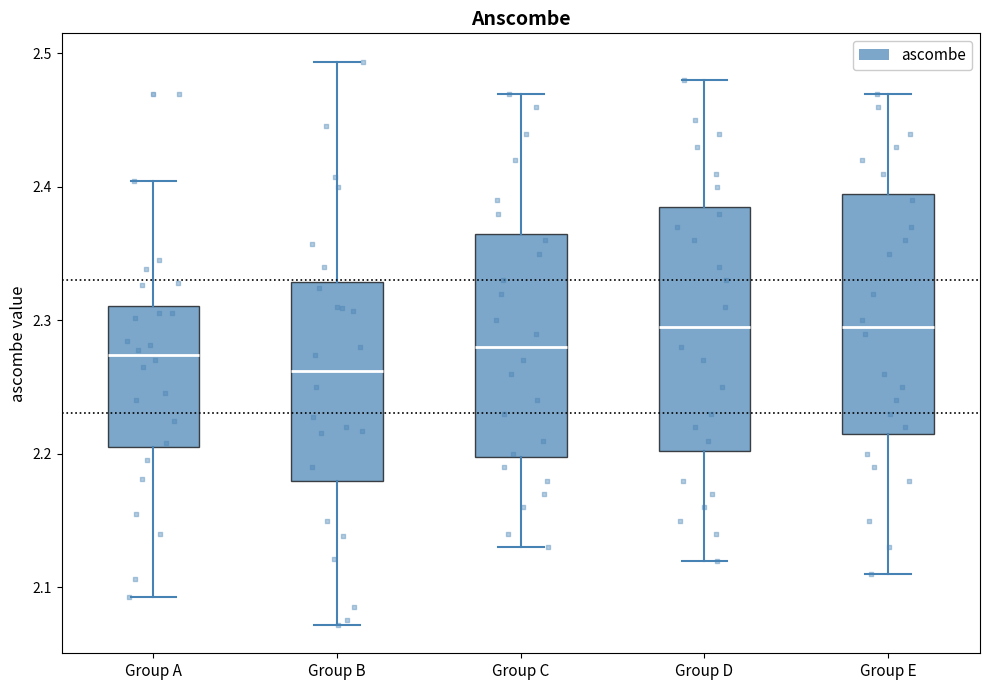

Reading left to right, read every box against the y-axis: the position of its median line, the range the box covers, and the ends of its whiskers. The values are not printed on the chart, so give them approximately, as read against the axis.

Group A: median 2.27, box 2.20 to 2.31, whiskers 2.09 to 2.40
Group B: median 2.26, box 2.18 to 2.33, whiskers 2.07 to 2.49
Group C: median 2.28, box 2.20 to 2.37, whiskers 2.13 to 2.47
Group D: median 2.30, box 2.20 to 2.39, whiskers 2.12 to 2.48
Group E: median 2.30, box 2.22 to 2.40, whiskers 2.11 to 2.47